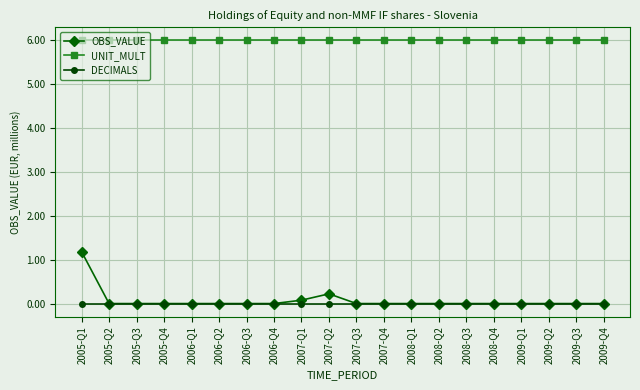

True or false: UNIT_MULT and DECIMALS intersect in this chart.

False